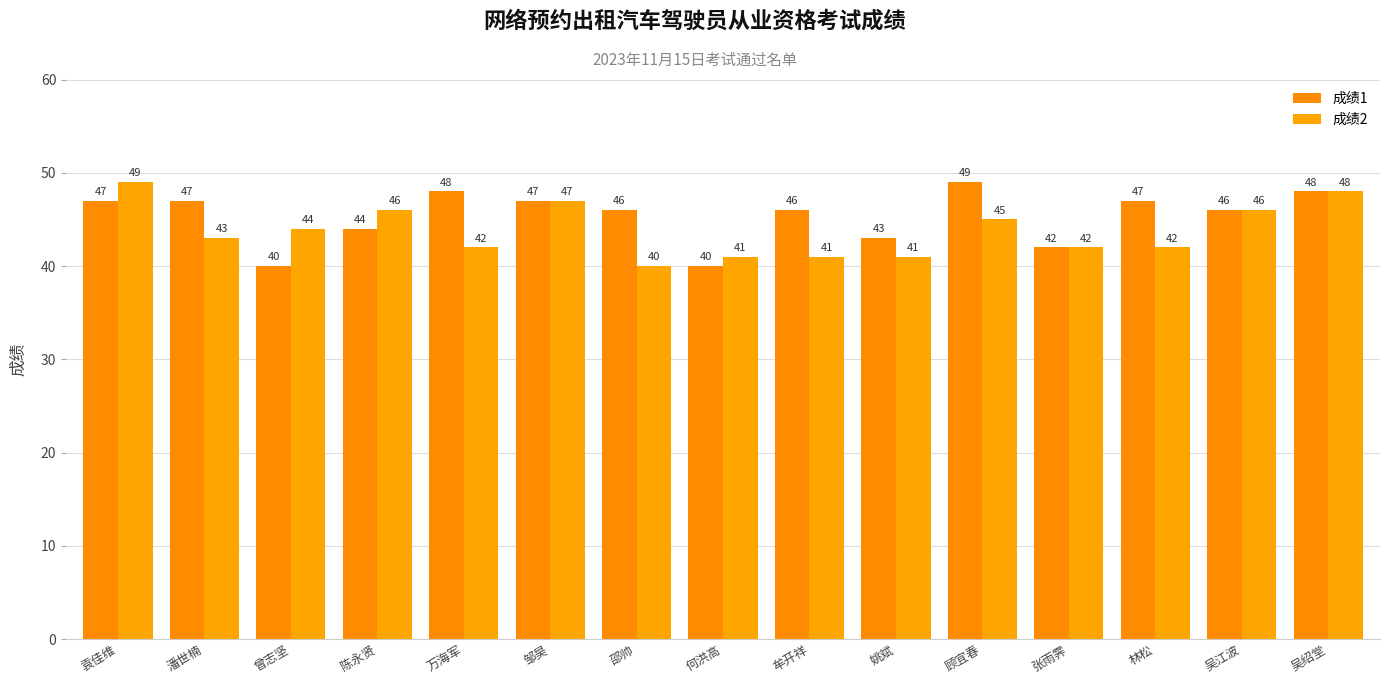

How many categories are shown in the chart?

15